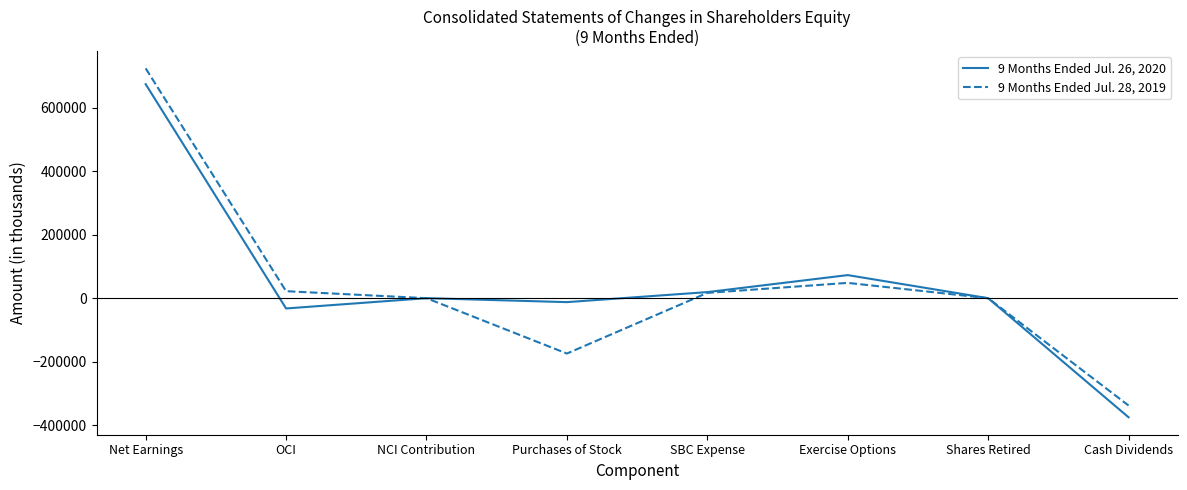

Where is the first local minimum for 9 Months Ended Jul. 28, 2019?

Purchases of Stock